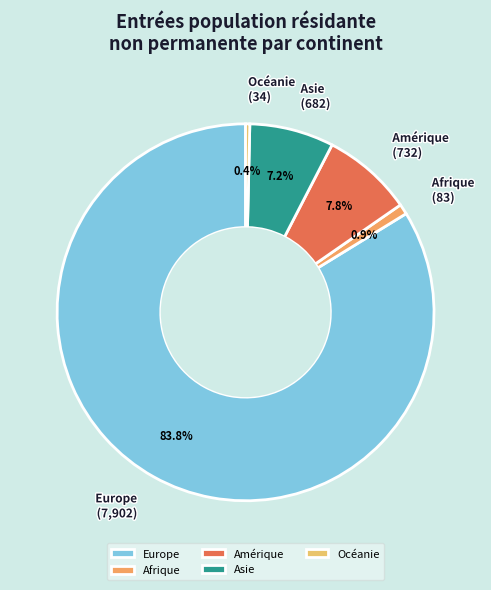

Which slice is the smallest?

Océanie